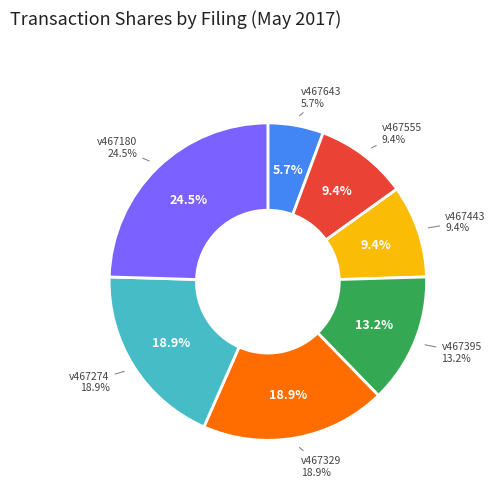

To the nearest percent, what is the difference between the v467395_4.xml and v467274_4.xml slice percentages?

6%